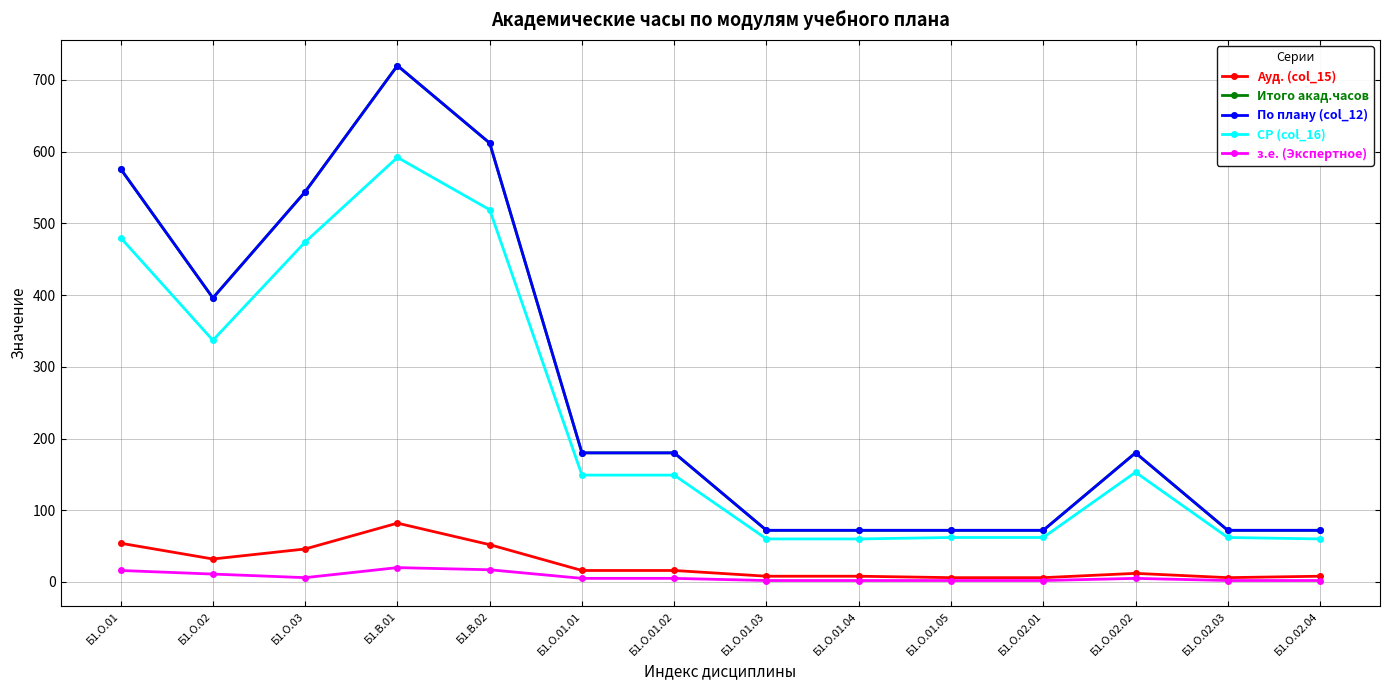

True or false: СР (col_16) and з.е. (Экспертное) intersect in this chart.

False